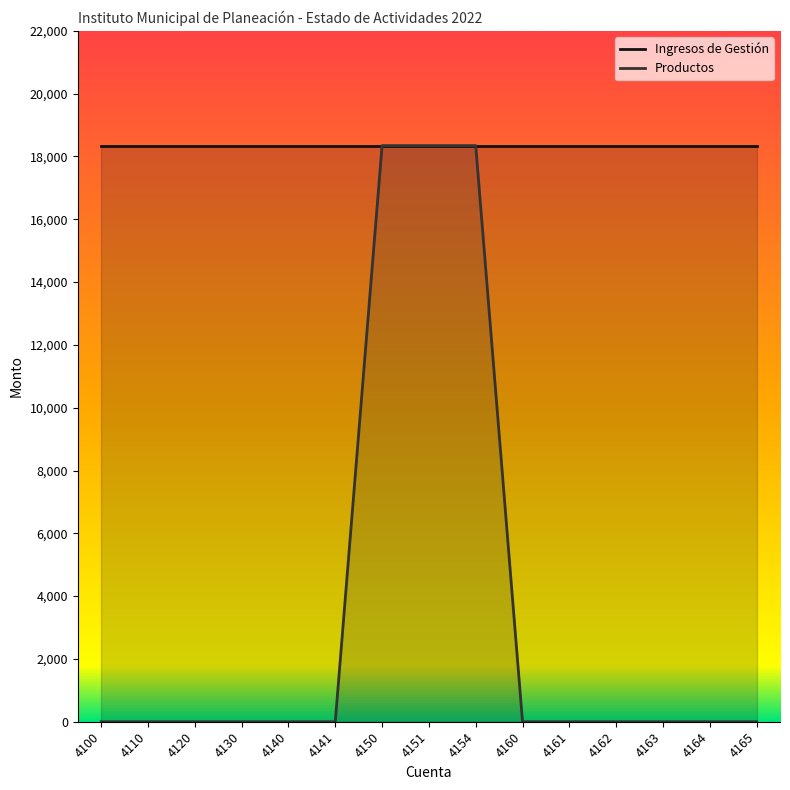

At which category does the chart reach its peak across all series?

4150